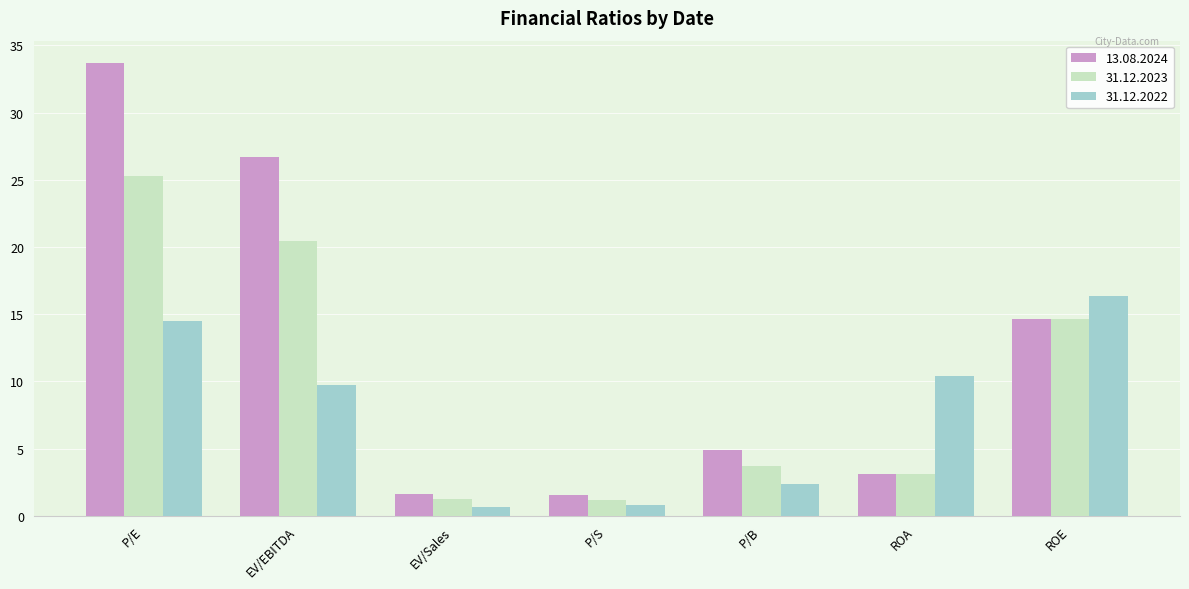

The 31.12.2022 series shows 9.8 at EV/EBITDA. True or false?

True